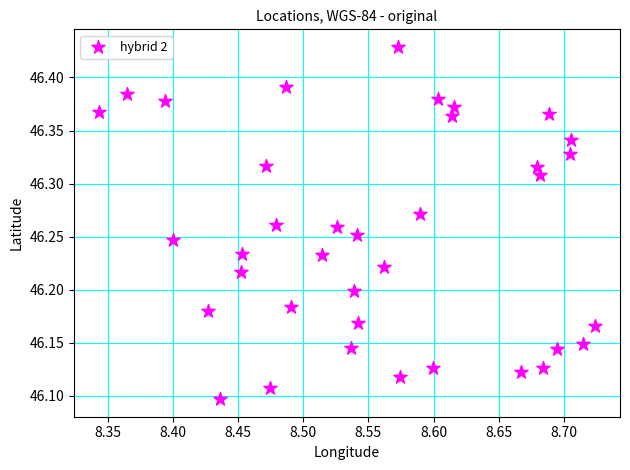

What is the range of X values (max minus min)?

0.4